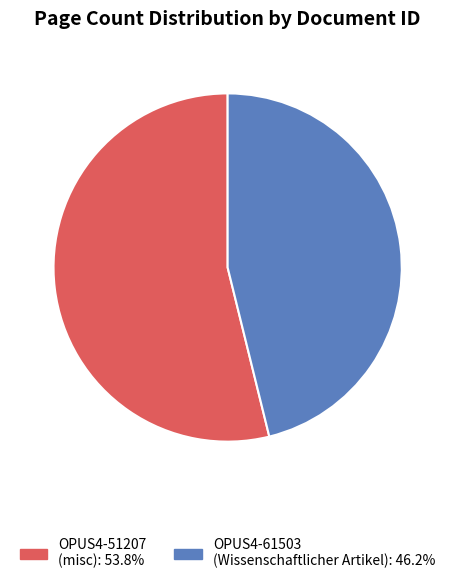

True or false: OPUS4-51207 accounts for 41% of the total.

False